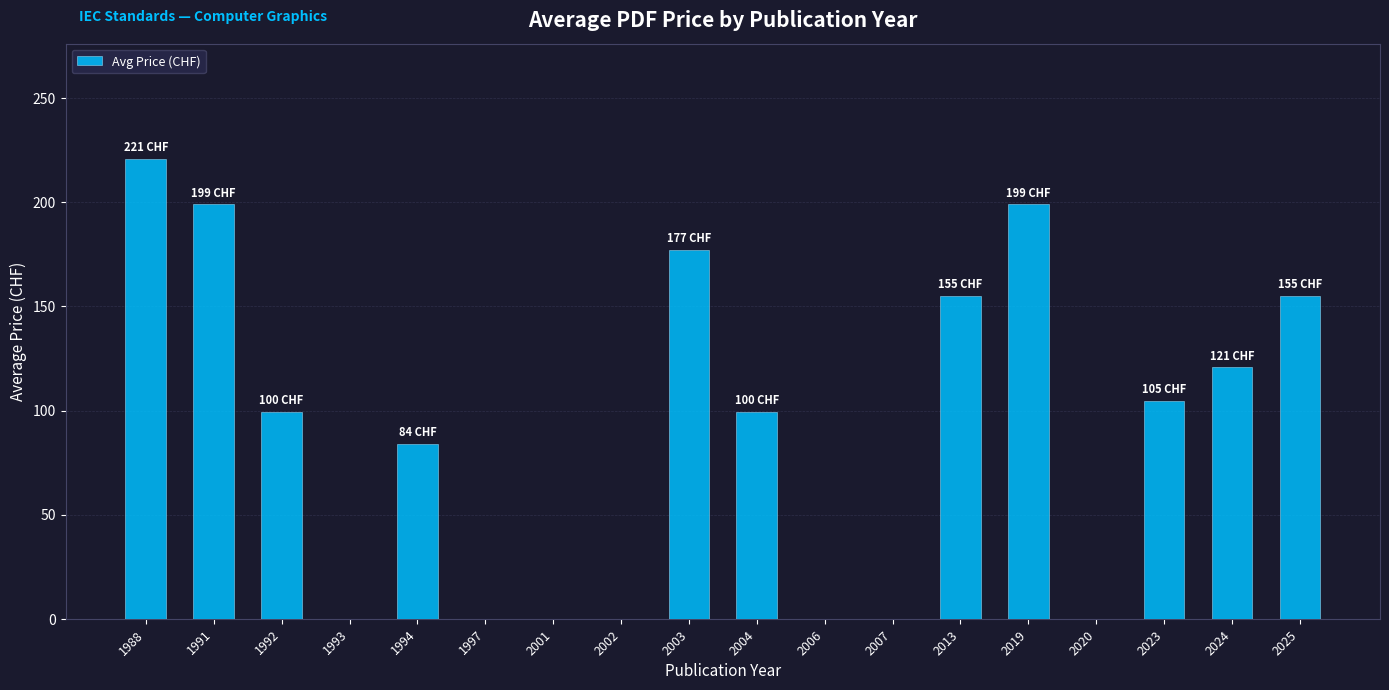

Which label corresponds to the largest value in the chart?

1988